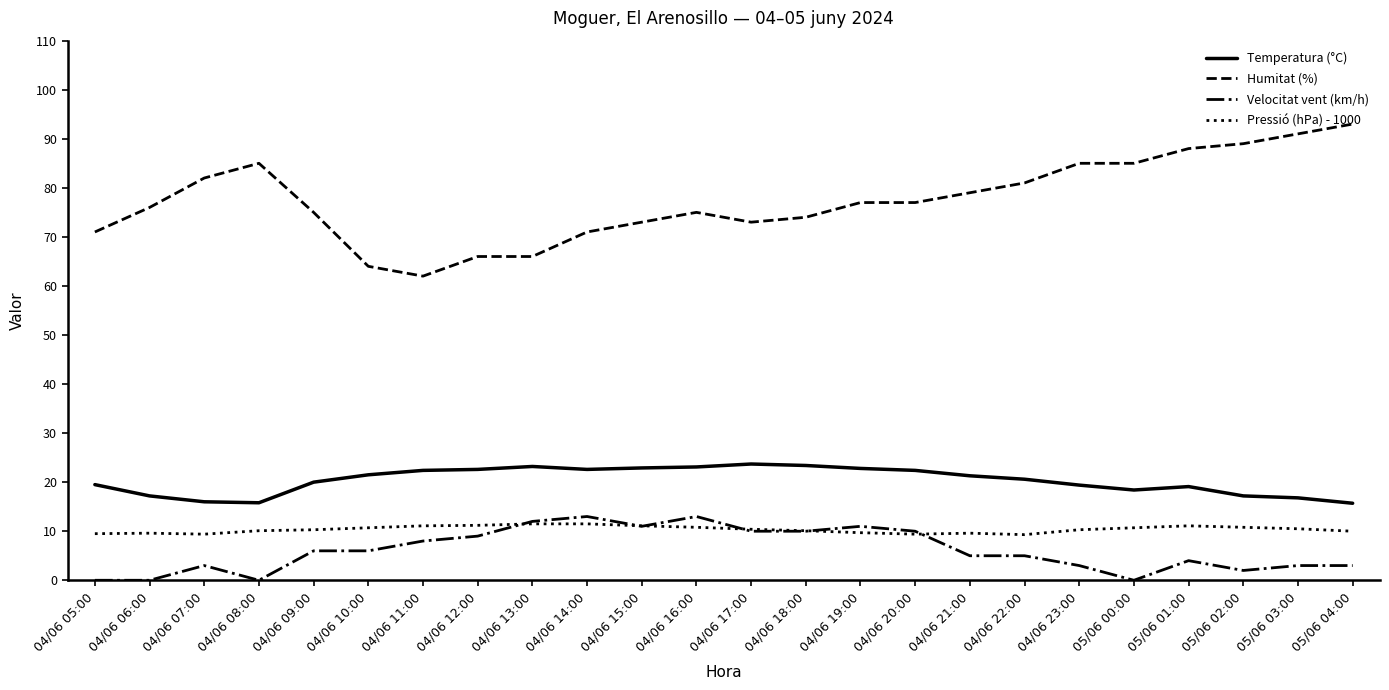

What are all the series names shown in the legend?

Temperatura (°C), Humitat (%), Velocitat vent (km/h), Pressió (hPa) - 1000